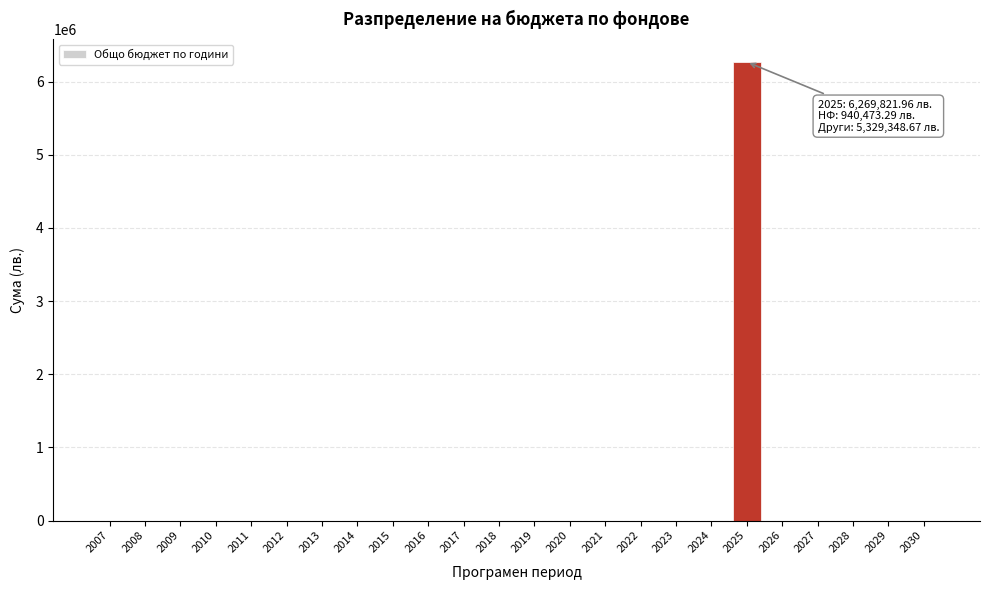

Reading left to right, extract all data points from this chart.

2007=0.0	2008=0.0	2009=0.0	2010=0.0	2011=0.0	2012=0.0	2013=0.0	2014=0.0	2015=0.0	2016=0.0	2017=0.0	2018=0.0	2019=0.0	2020=0.0	2021=0.0	2022=0.0	2023=0.0	2024=0.0	2025=6269822.0	2026=0.0	2027=0.0	2028=0.0	2029=0.0	2030=0.0